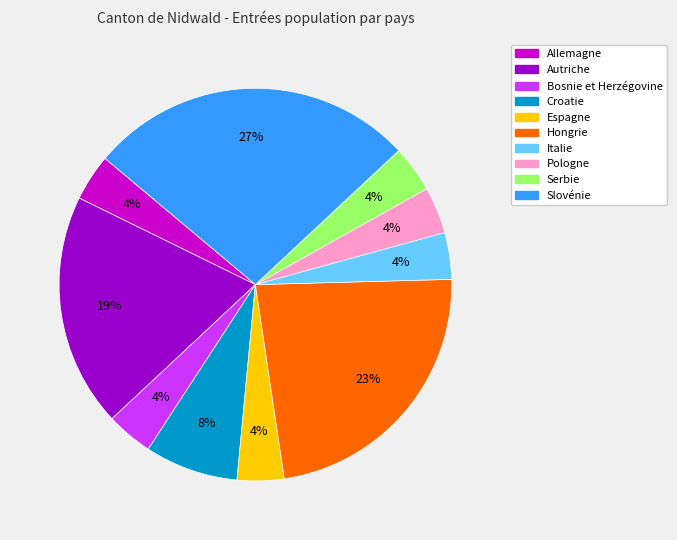

To the nearest percent, what portion does Autriche represent?

19%